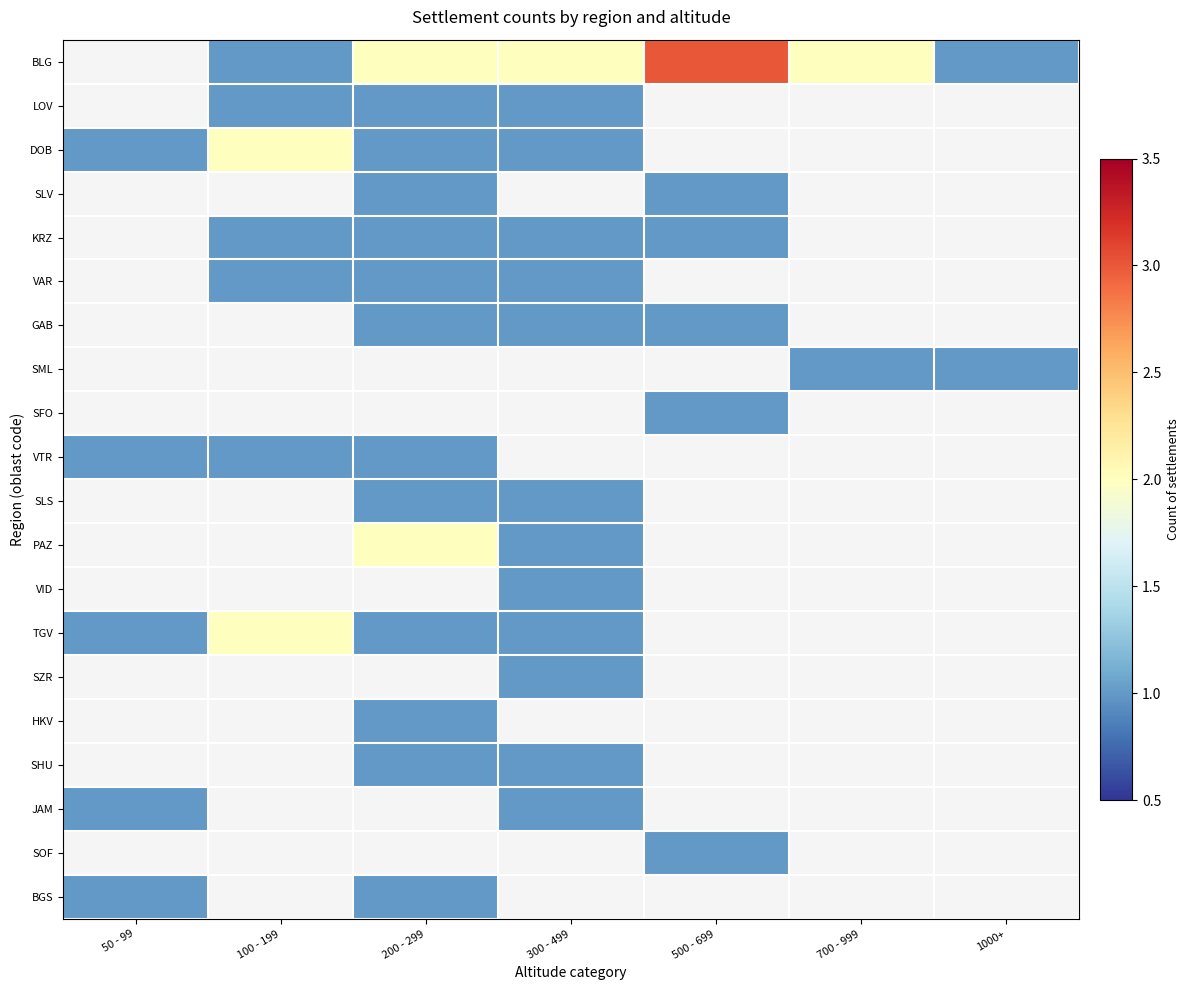

The KRZ series shows 1.3 at 300 - 499. True or false?

False